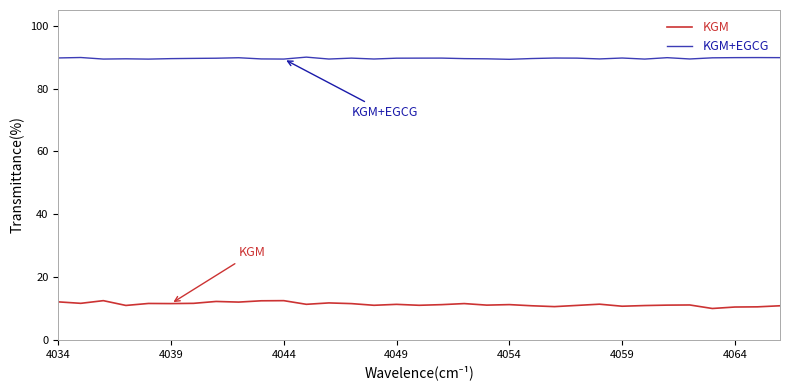

What is the highest value of the KGM+EGCG series?

90.0